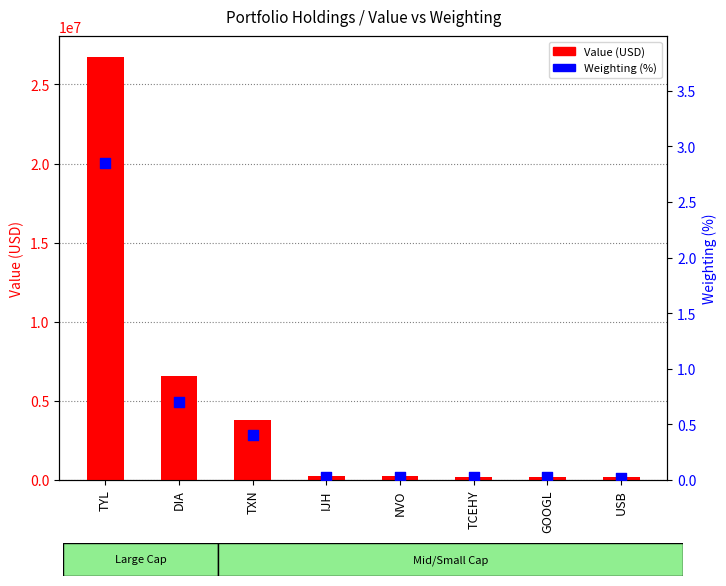

Which series reaches the minimum Y coordinate?

Weighting